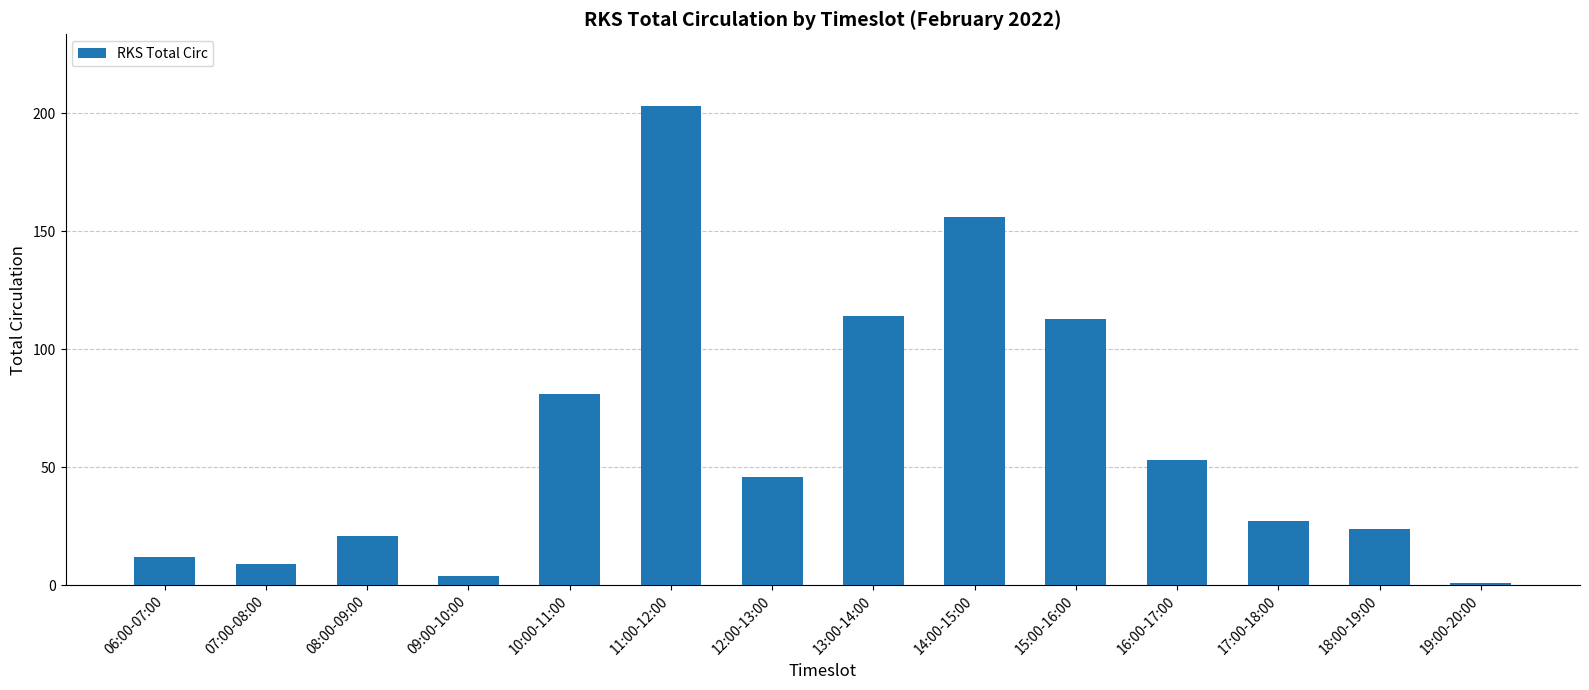

True or false: the data shows 81 at 10:00-11:00.

True